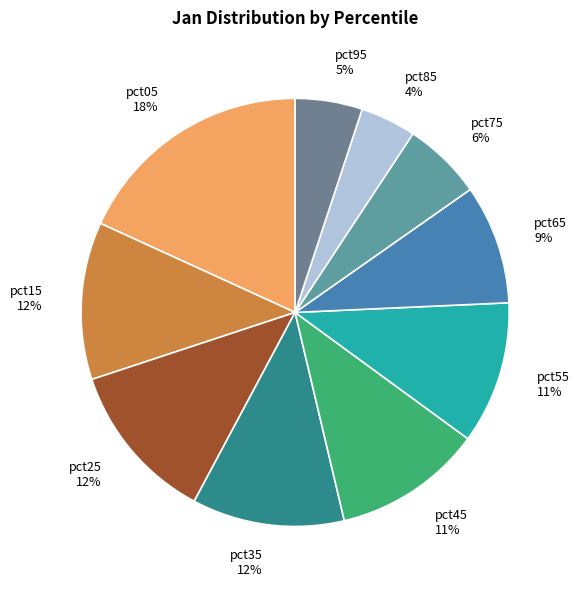

How many segments does this pie chart have?

10